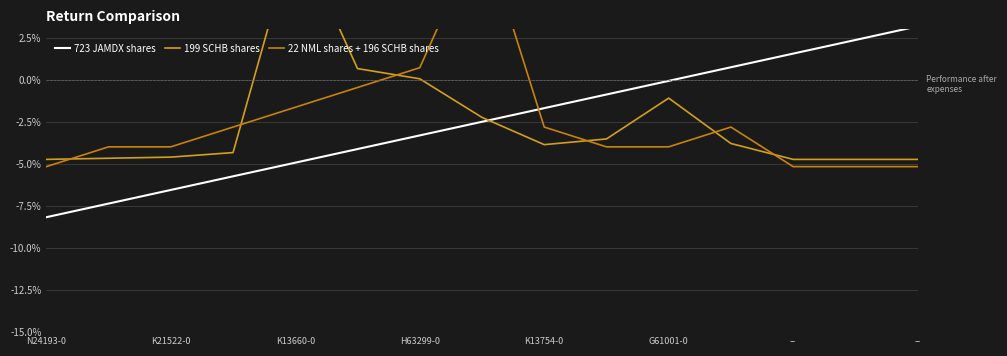

How many intersections are there between 723 JAMDX shares and 199 SCHB shares?

1